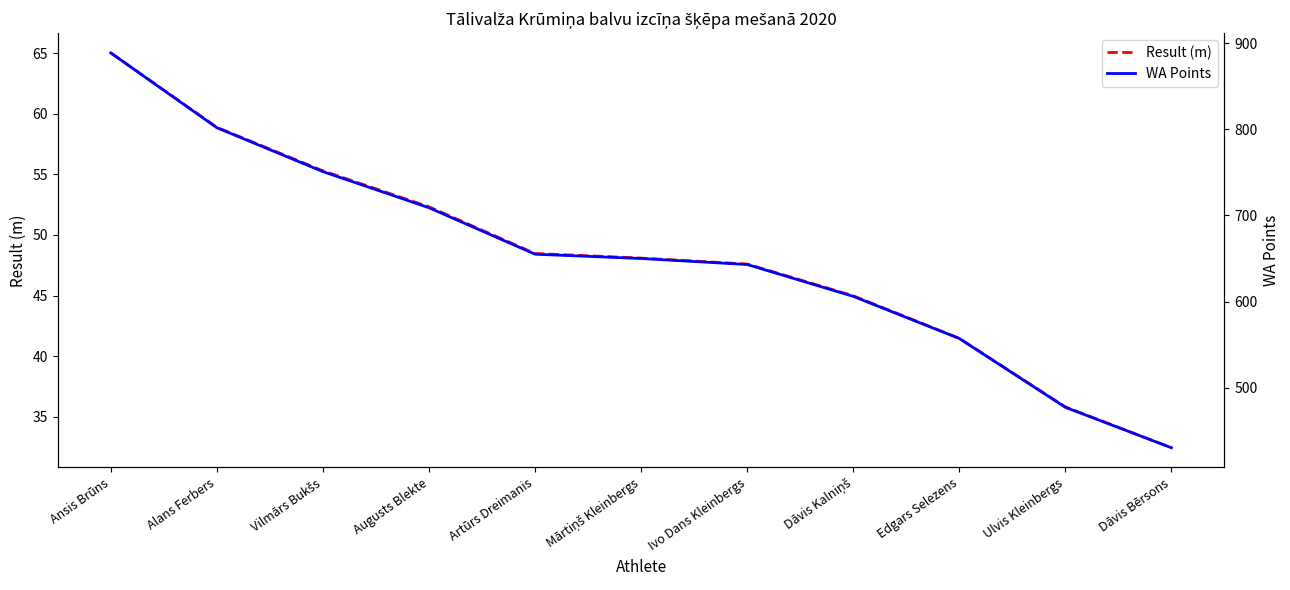

Reading left to right, what are all the values shown in this chart?

Result (m): 65.0	58.9	55.3	52.3	48.5	48.1	47.6	45.0	41.5	35.8	32.4
WA Points: 889.0	802.0	751.0	709.0	655.0	650.0	643.0	606.0	557.0	477.0	430.0